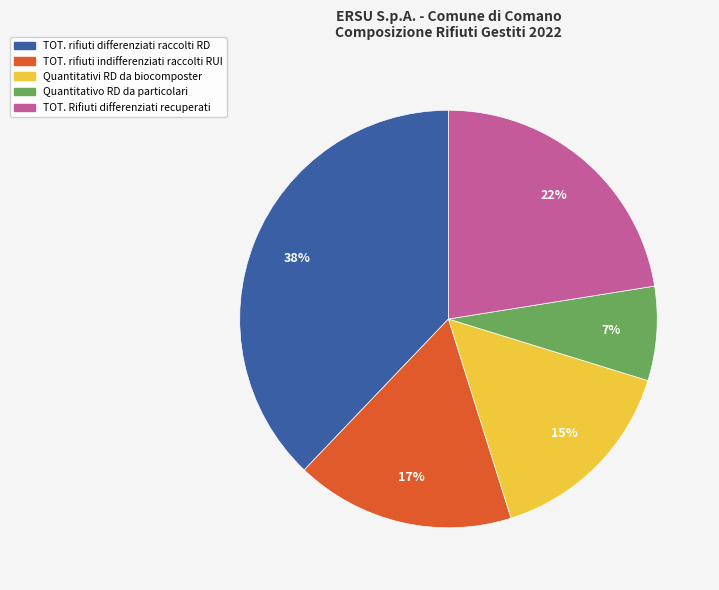

Rank the categories by value from highest to lowest.

TOT. rifiuti differenziati raccolti RD, TOT. Rifiuti differenziati recuperati, TOT. rifiuti indifferenziati raccolti RUI, Quantitativi RD da biocomposter, Quantitativo RD da particolari